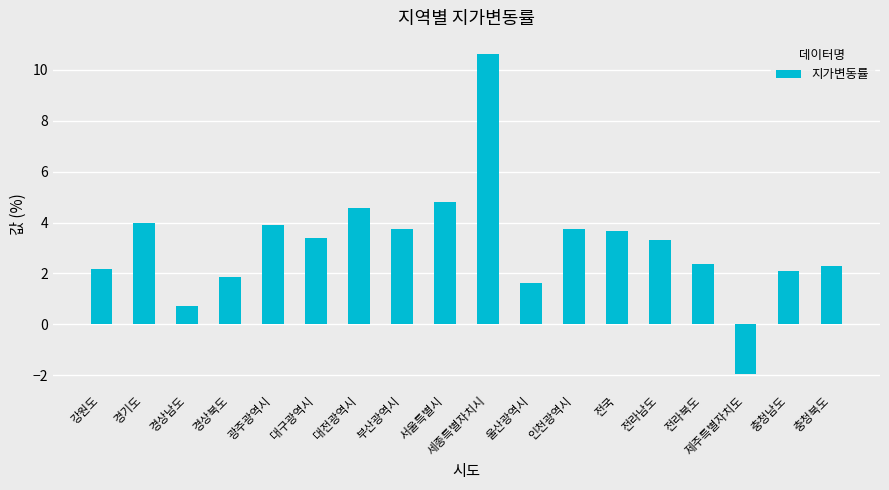

How many bars are there in total?

18